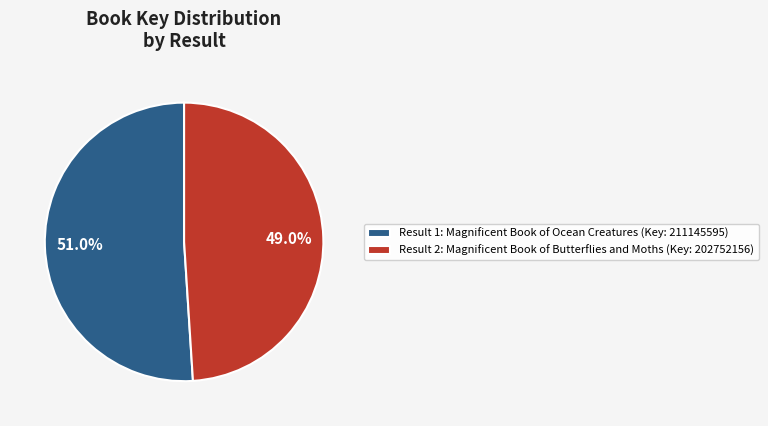

Combined, what portion of the pie is Result 1: Magnificent Book of Ocean Creatures (Key: 211145595) and Result 2: Magnificent Book of Butterflies and Moths (Key: 202752156)?

100.0%